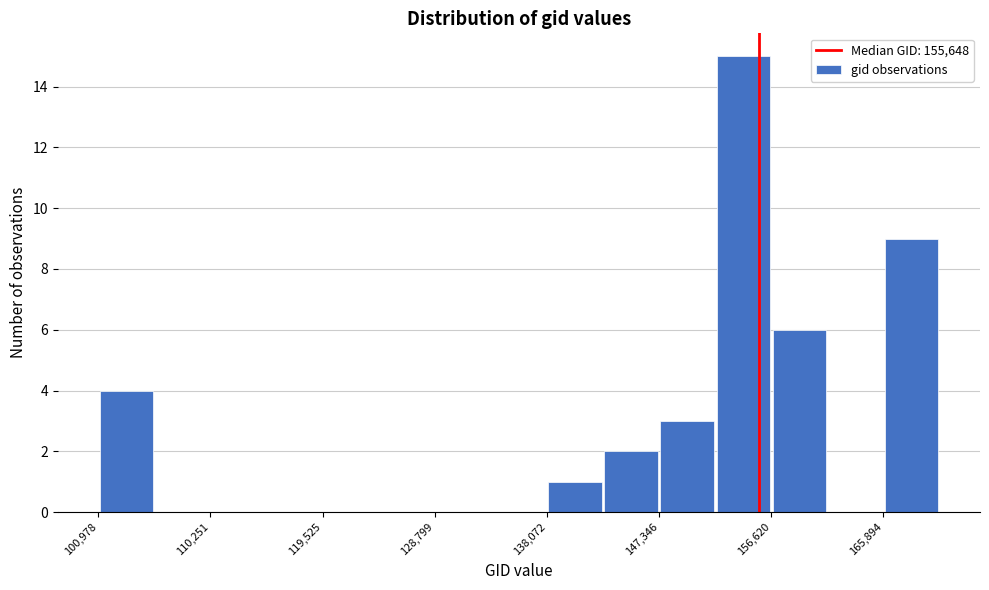

How tall is the bar that spans 157000 to 161000 on the x-axis? Neither the bar edges nor the heights are printed on the chart, so give them approximately, as read against the axes.

6